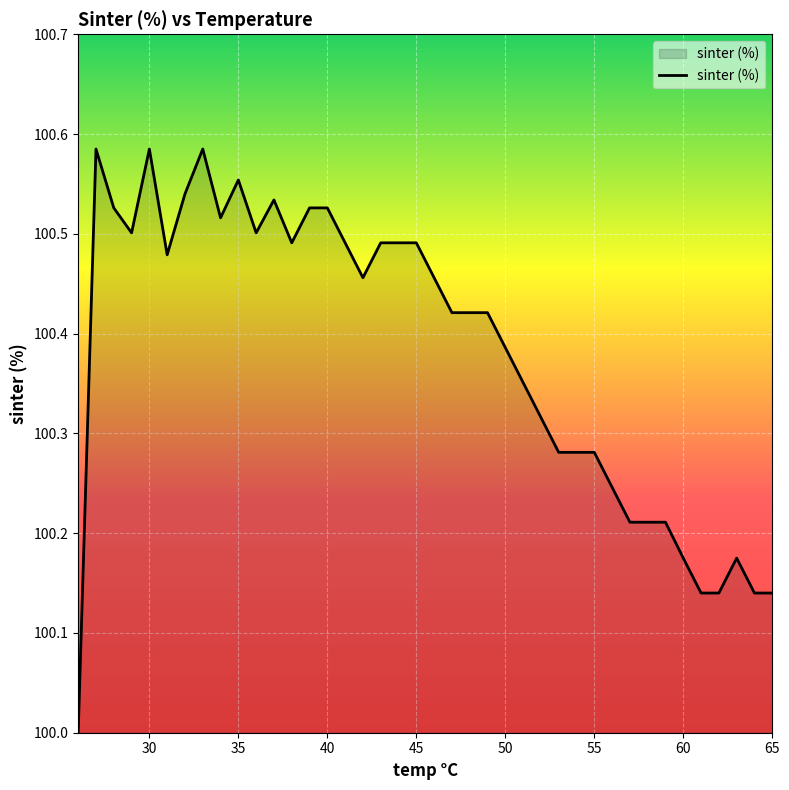

What is the difference between the maximum and minimum values?

0.6